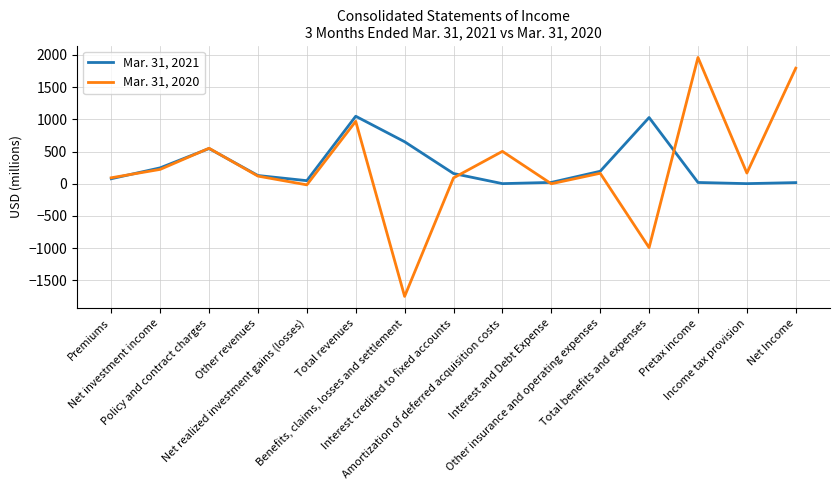

Is it true that Mar. 31, 2020 equals 293 at Policy and contract charges?

False